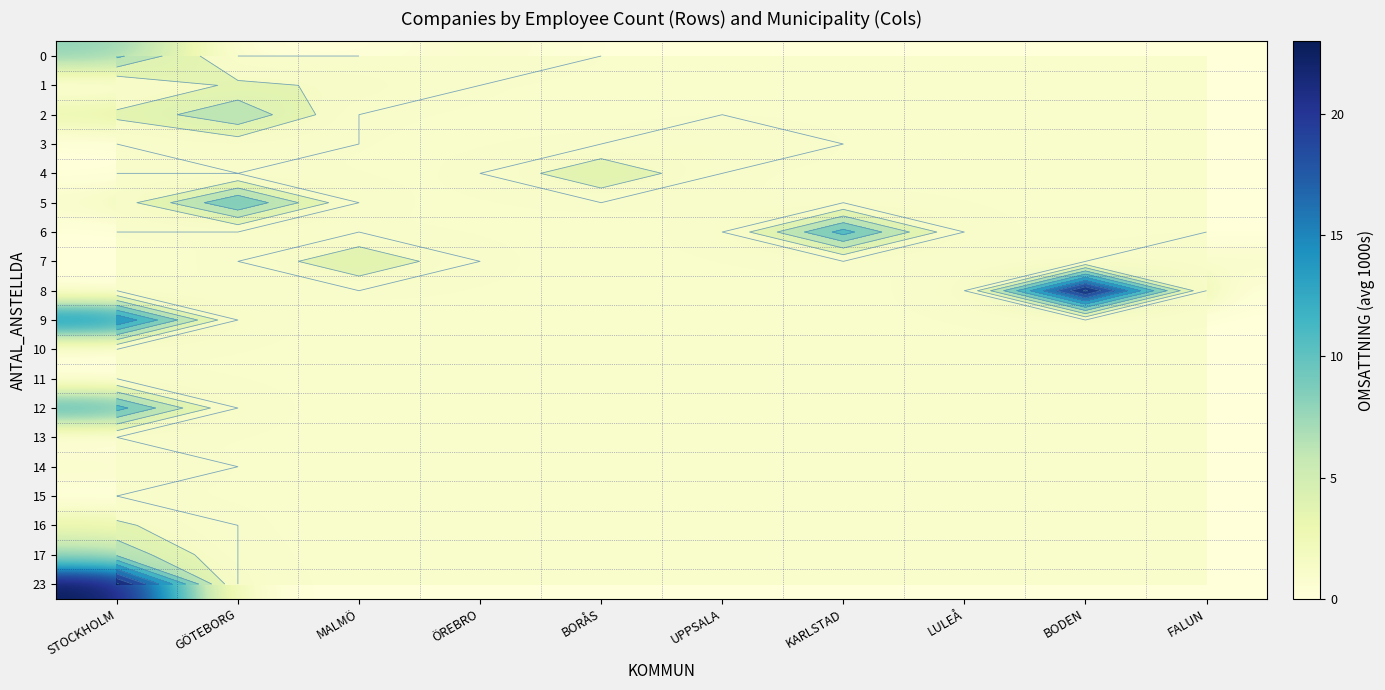

How many values in 2 are above zero?

2